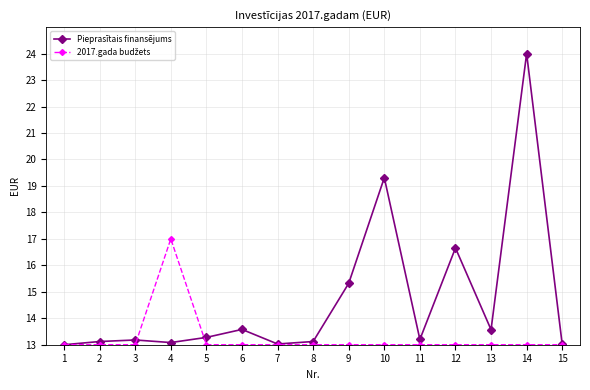

True or false: Pieprasītais finansējums has a value of 8.8 at 3.

False